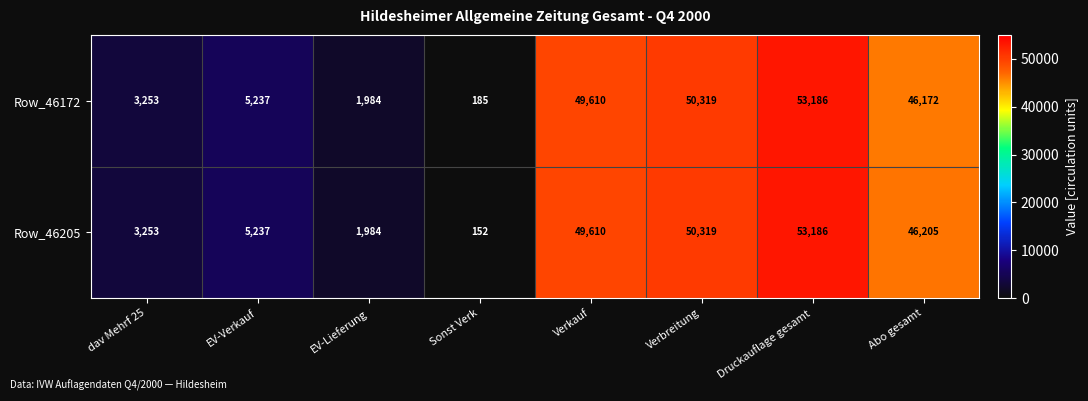

What is the difference between the maximum and minimum values in the Row_46172 series?

53001